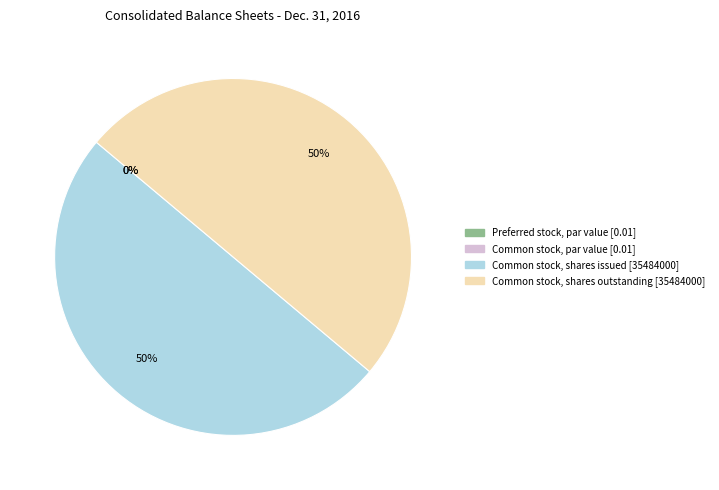

Between Common stock, par value and Common stock, shares outstanding, which is larger?

Common stock, shares outstanding